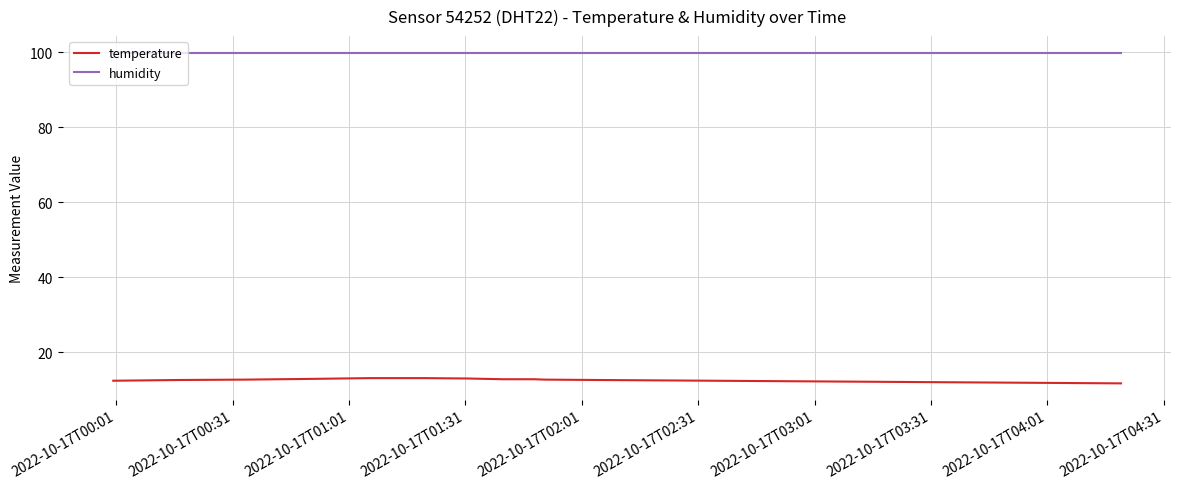

Rank the series by their maximum value, from lowest to highest.

temperature, humidity